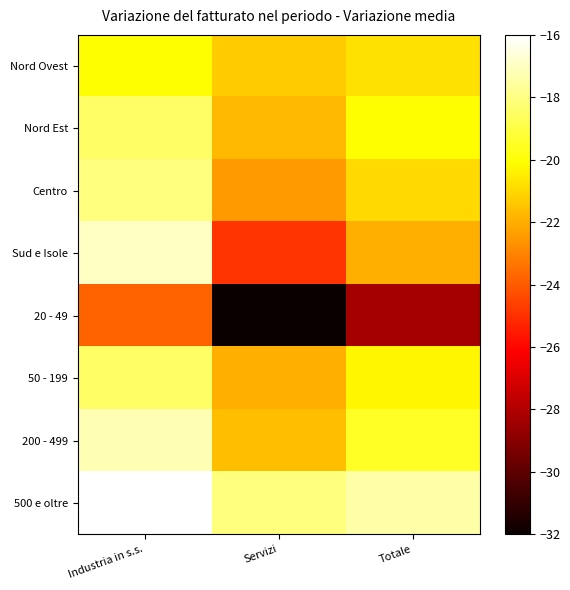

At Servizi, list the series in order from largest to smallest.

500 e oltre, Nord Ovest, 200 - 499, Nord Est, 50 - 199, Centro, Sud e Isole, 20 - 49